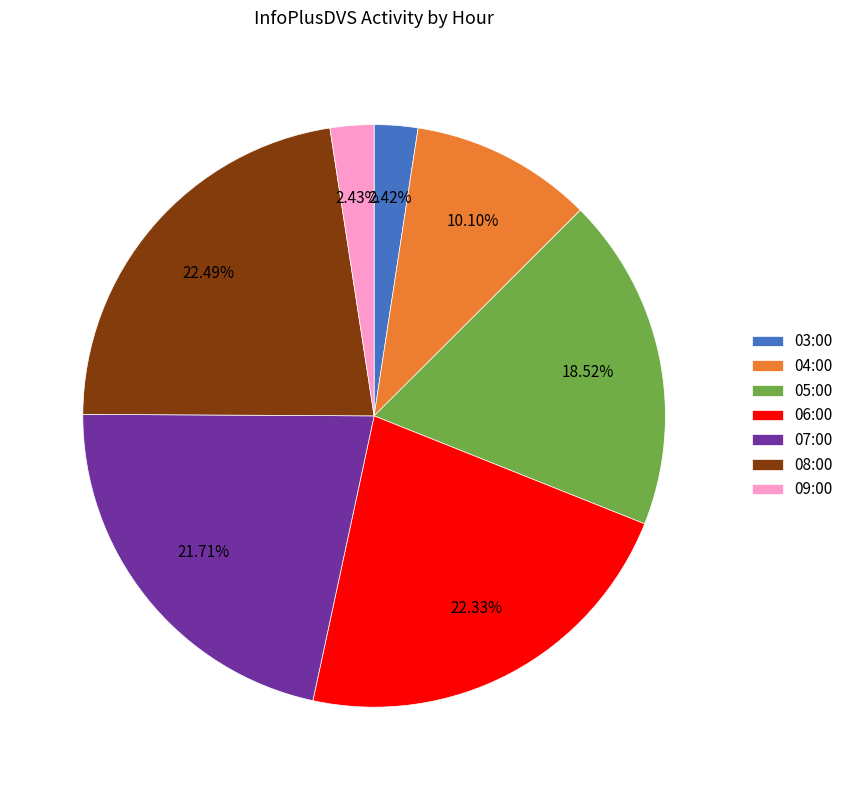

Which has a higher value, 06:00 or 04:00?

06:00